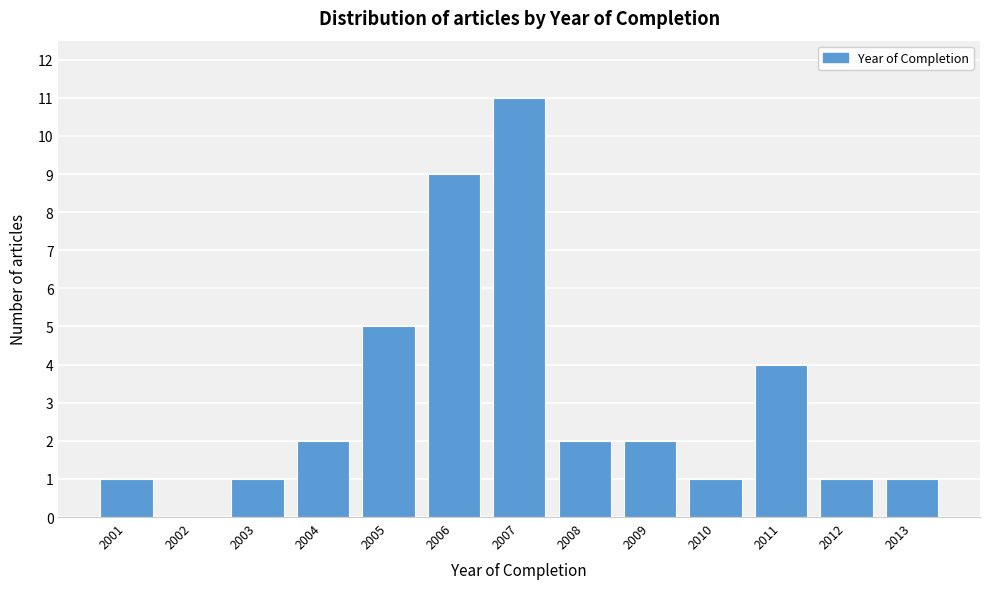

Reading left to right, what are all the values shown in this chart?

2001=1	2002=0	2003=1	2004=2	2005=5	2006=9	2007=11	2008=2	2009=2	2010=1	2011=4	2012=1	2013=1